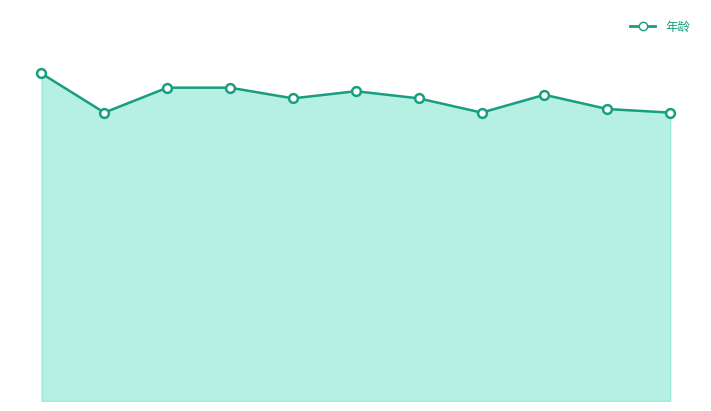

Does the chart have visible grid lines?

No